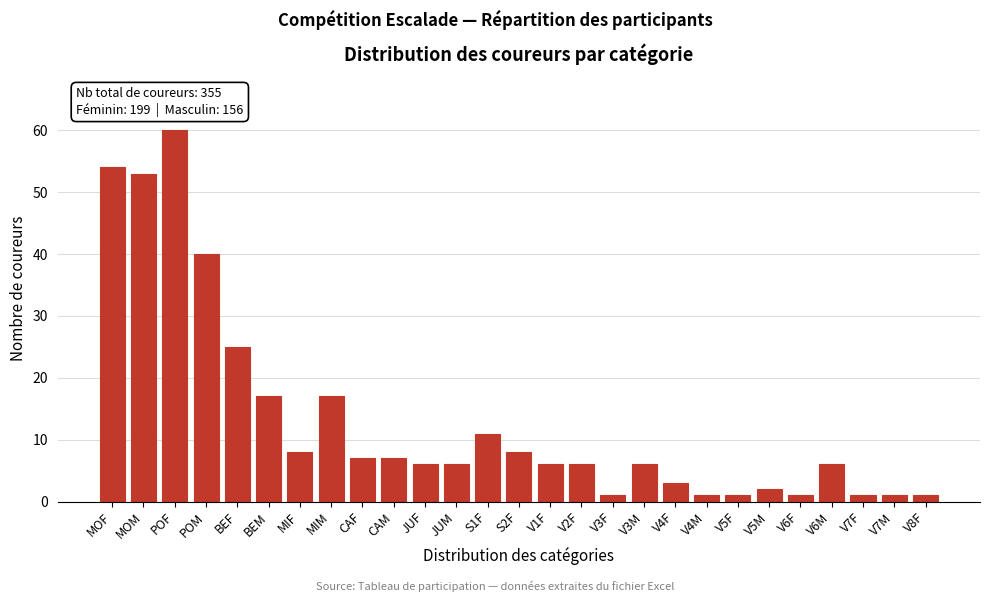

Reading right to left, transcribe all the data shown in this chart.

1	1	1	6	1	2	1	1	3	6	1	6	6	8	11	6	6	7	7	17	8	17	25	40	60	53	54